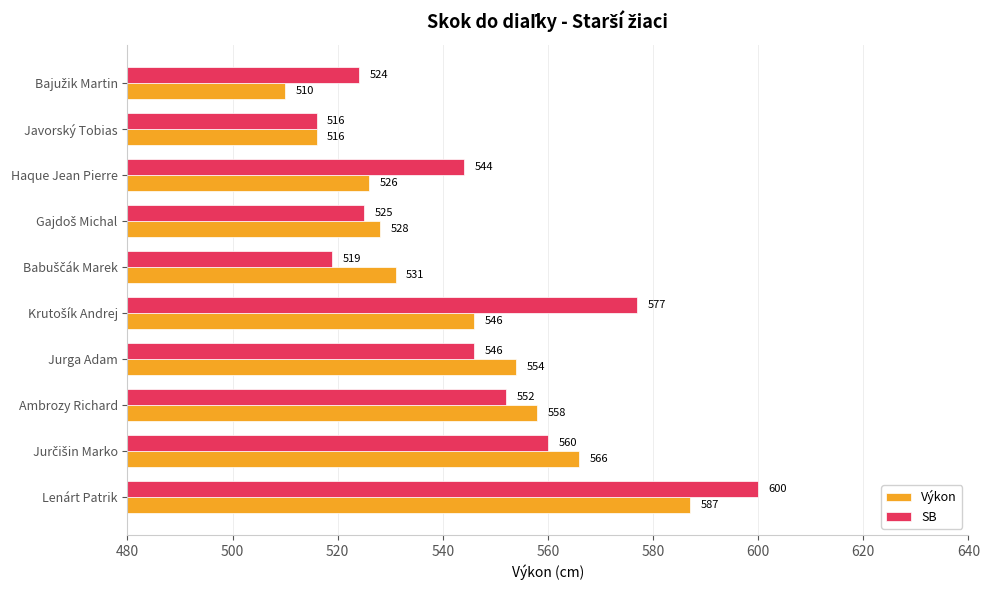

At which category is the sum across all series the highest?

Lenárt Patrik